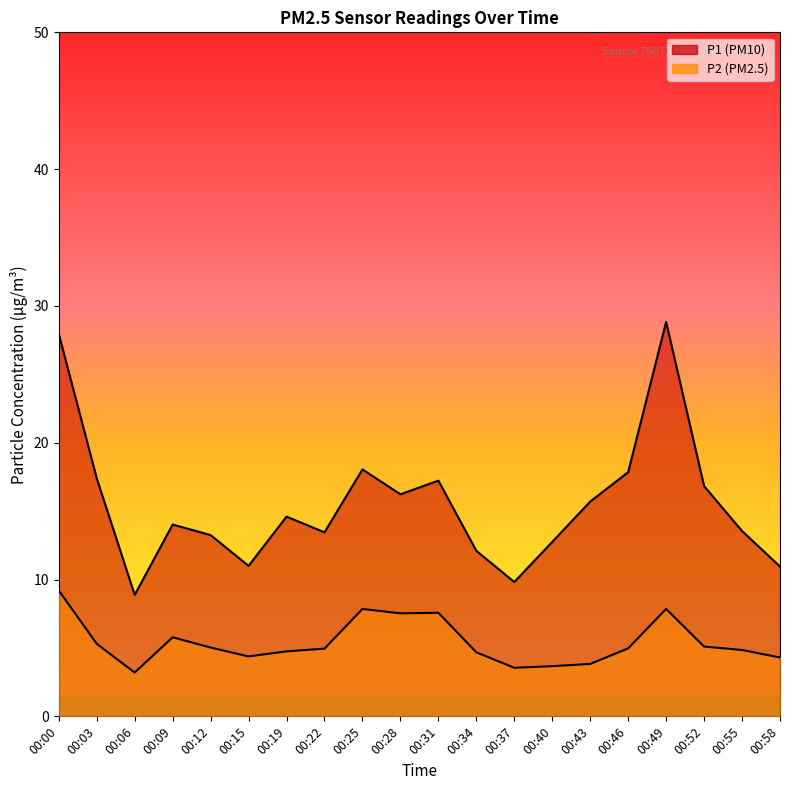

What is the smallest value displayed?

3.2